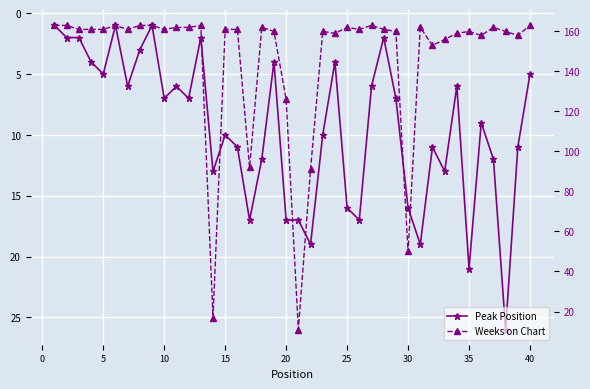

Reading left to right, extract all data points from this chart.

Peak Position: 1	2	2	4	5	1	6	3	1	7	6	7	2	13	10	11	17	12	4	17	17	19	10	4	16	17	6	2	7	16	19	11	13	6	21	9	12	26	11	5
Weeks on Chart: 163	163	161	161	161	163	161	163	163	161	162	162	163	17	161	161	92	162	160	126	11	91	160	159	162	161	163	161	160	50	162	153	156	159	160	158	162	160	158	163